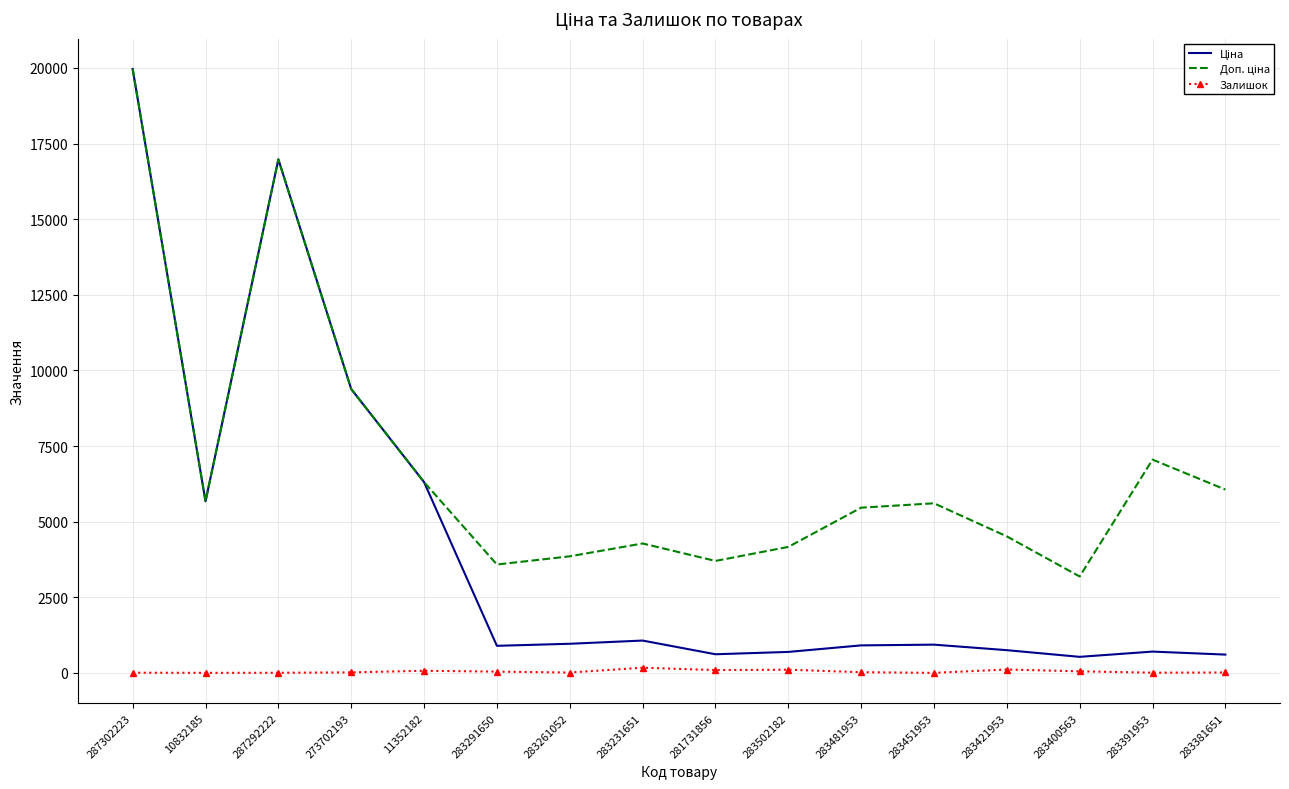

True or false: Залишок has a value of 113.0 at 283421953.

True